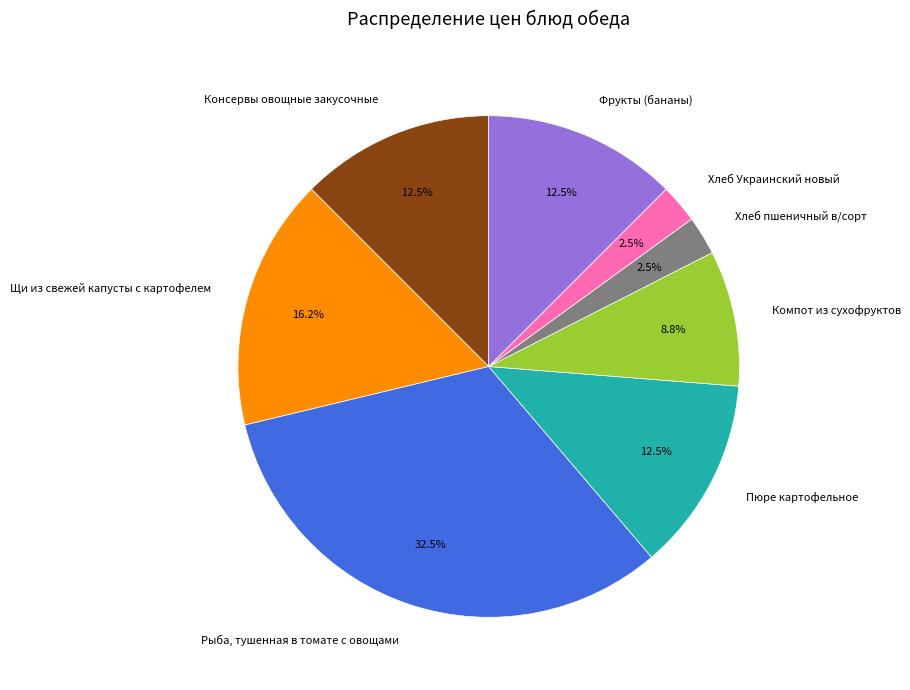

Which slice is the largest?

Рыба, тушенная в томате с овощами